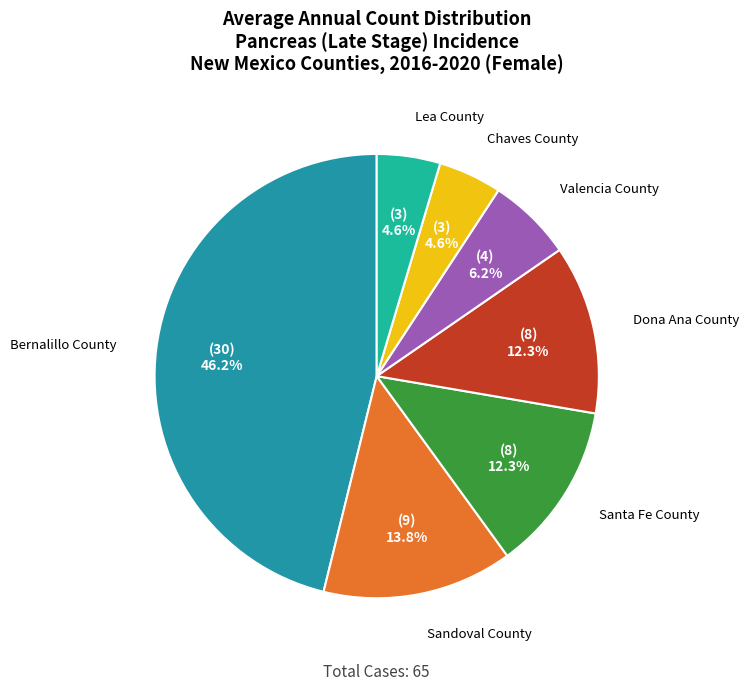

Count the number of slices in the pie.

7